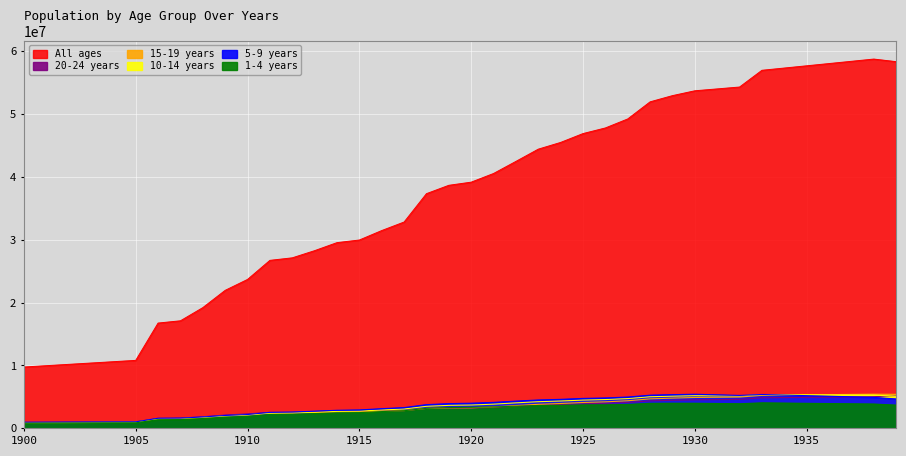

How many interior local peaks does the 5-9 years series have?

2